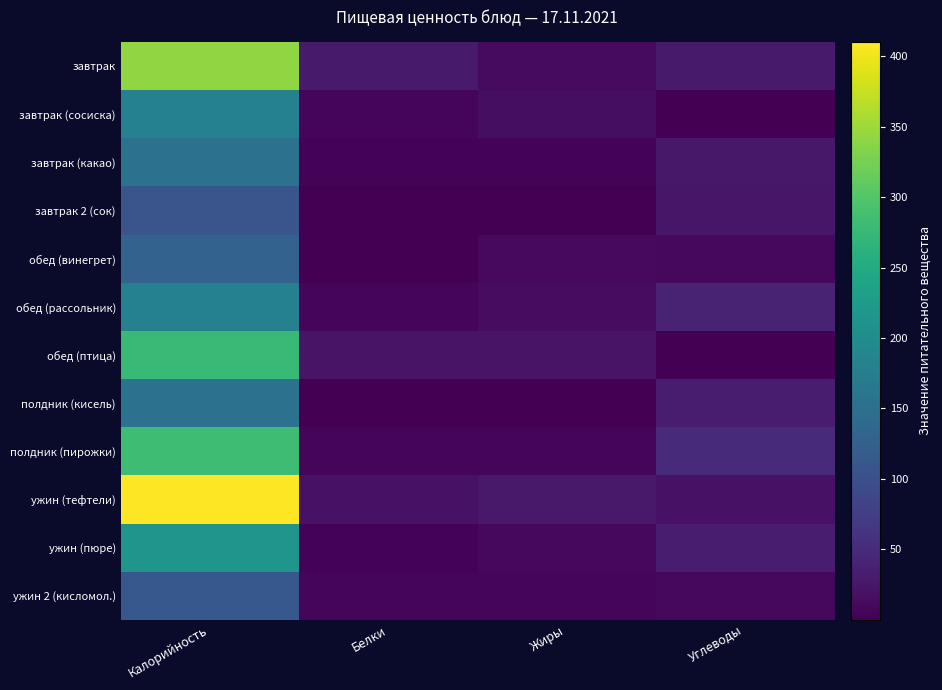

Rank the series by their maximum value, from lowest to highest.

завтрак 2 (сок), ужин 2 (кисломол.), обед (винегрет), завтрак (какао), полдник (кисель), обед (рассольник), завтрак (сосиска), ужин (пюре), обед (птица), полдник (пирожки), завтрак, ужин (тефтели)